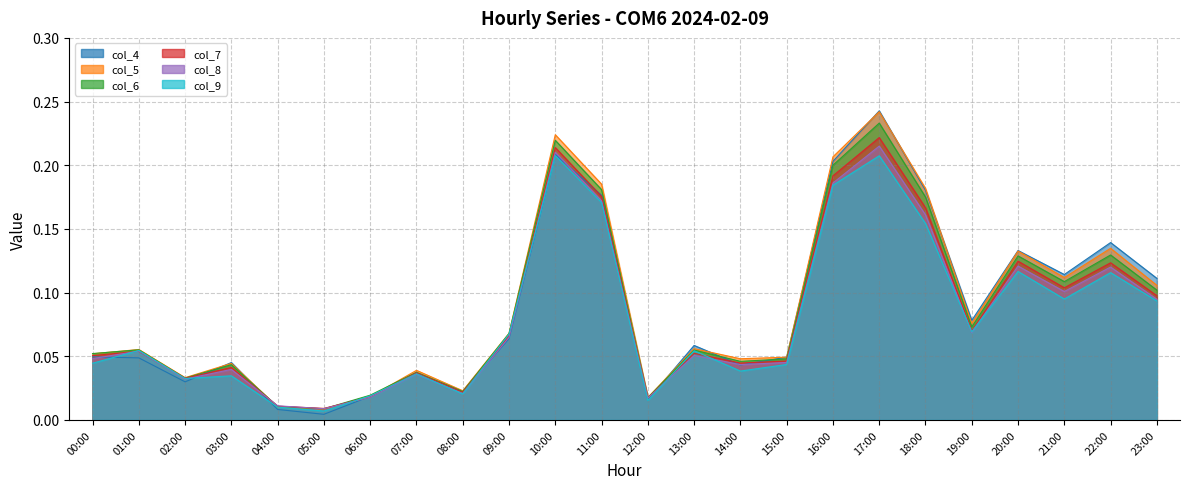

Which series changed the most between 00:00 and 03:00?

col_9